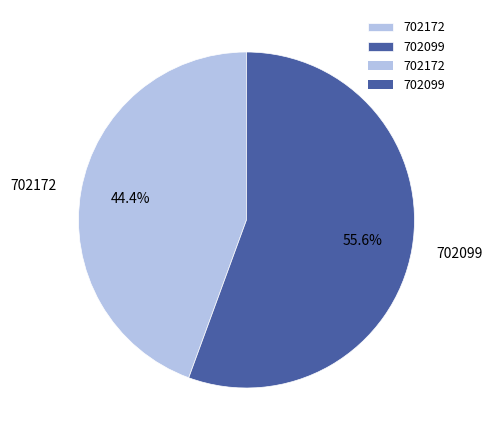

To the nearest percent, what portion does 702099 represent?

56%